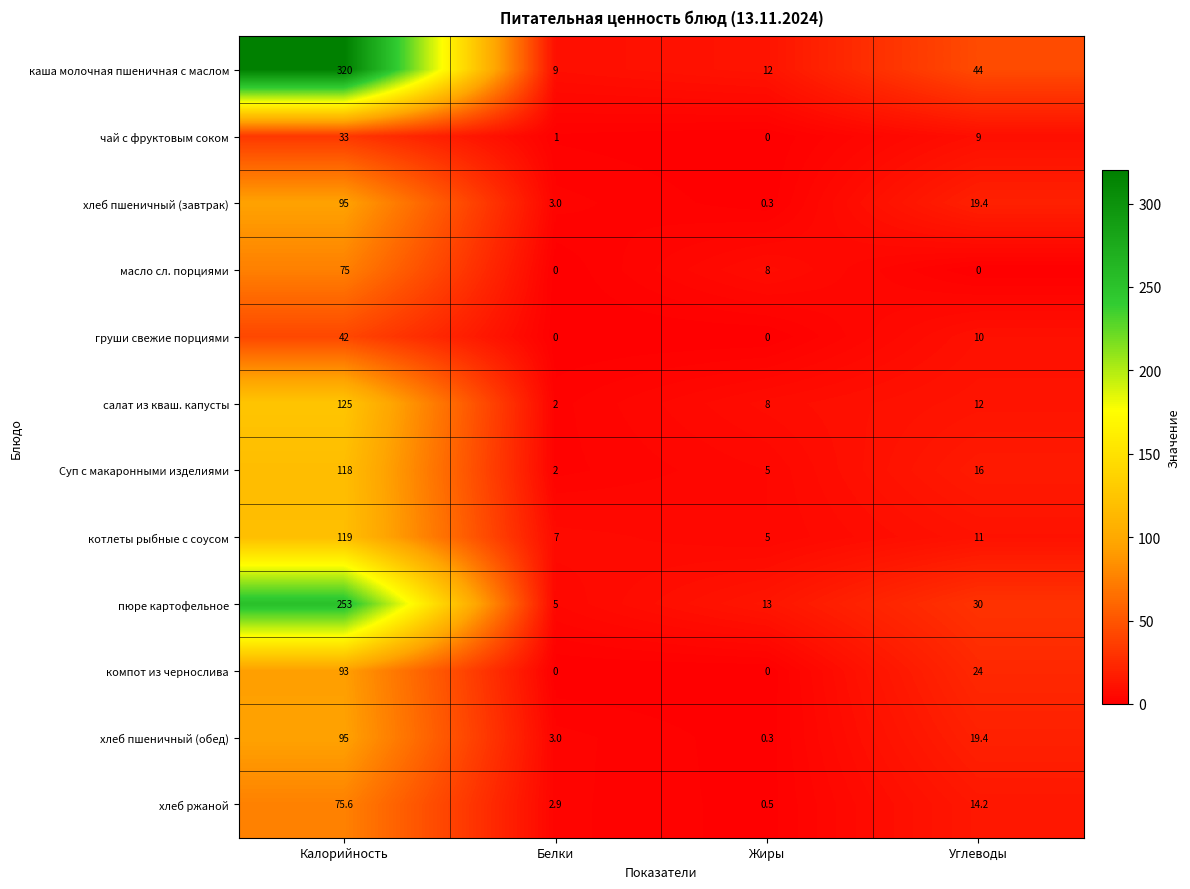

Is the value of хлеб пшеничный (обед) at Жиры greater than the value of котлеты рыбные с соусом at Жиры?

No